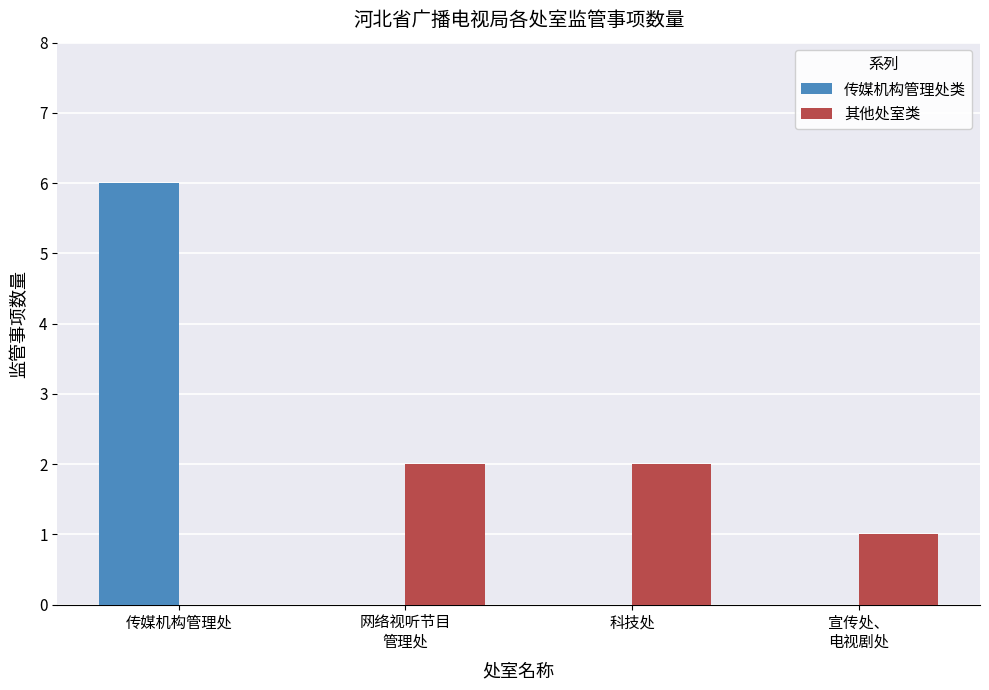

Reading right to left, list all the values displayed in this chart.

传媒机构管理处类: 宣传处、
电视剧处=0	科技处=0	网络视听节目
管理处=0	传媒机构管理处=6
其他处室类: 宣传处、
电视剧处=1	科技处=2	网络视听节目
管理处=2	传媒机构管理处=0